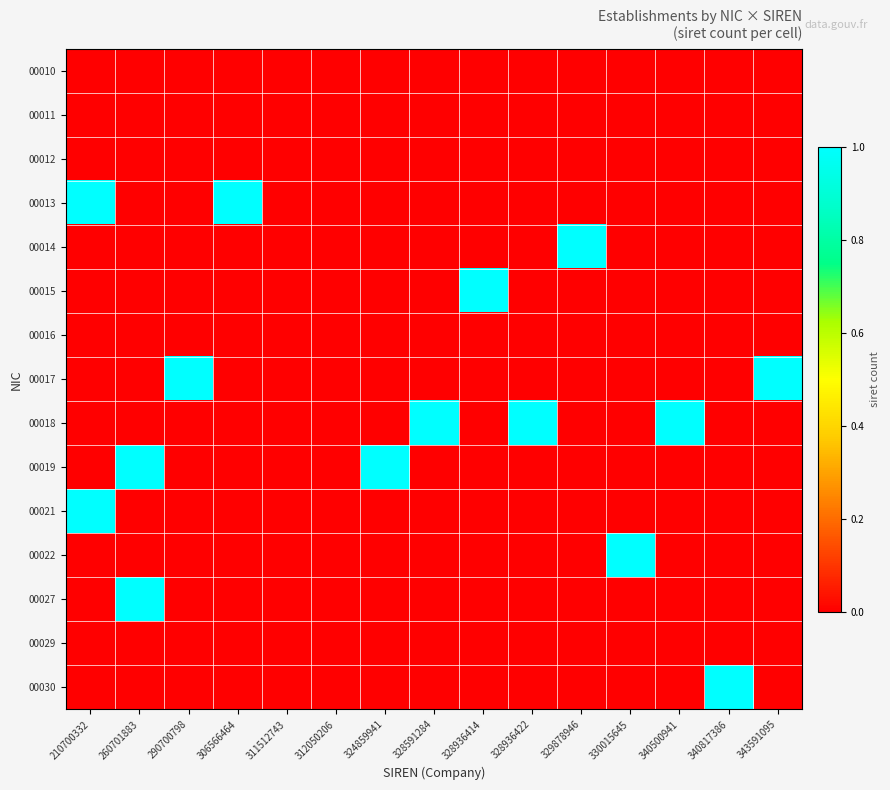

Rank the series at 312050206 from highest to lowest value.

00010, 00011, 00012, 00013, 00014, 00015, 00016, 00017, 00018, 00019, 00021, 00022, 00027, 00029, 00030